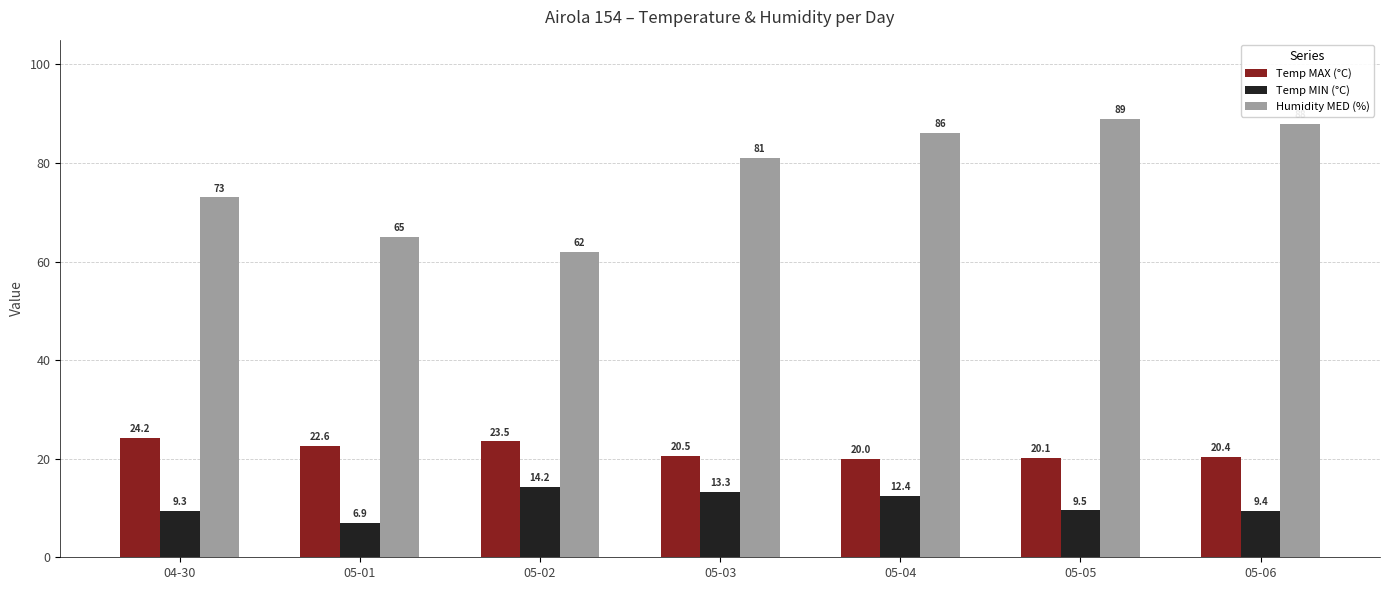

What position from the right is 05-04?

3